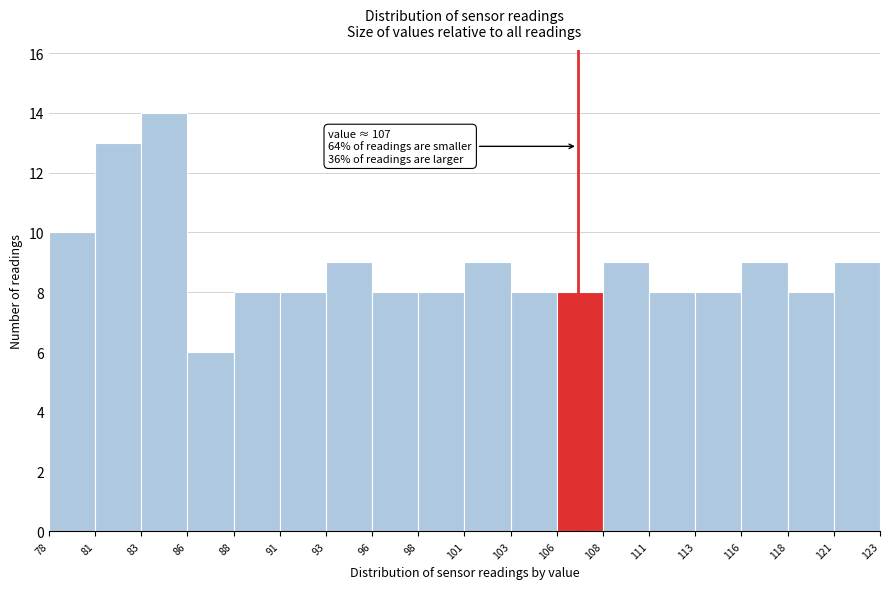

Which range on the x-axis has the tallest bar?

83 to 86